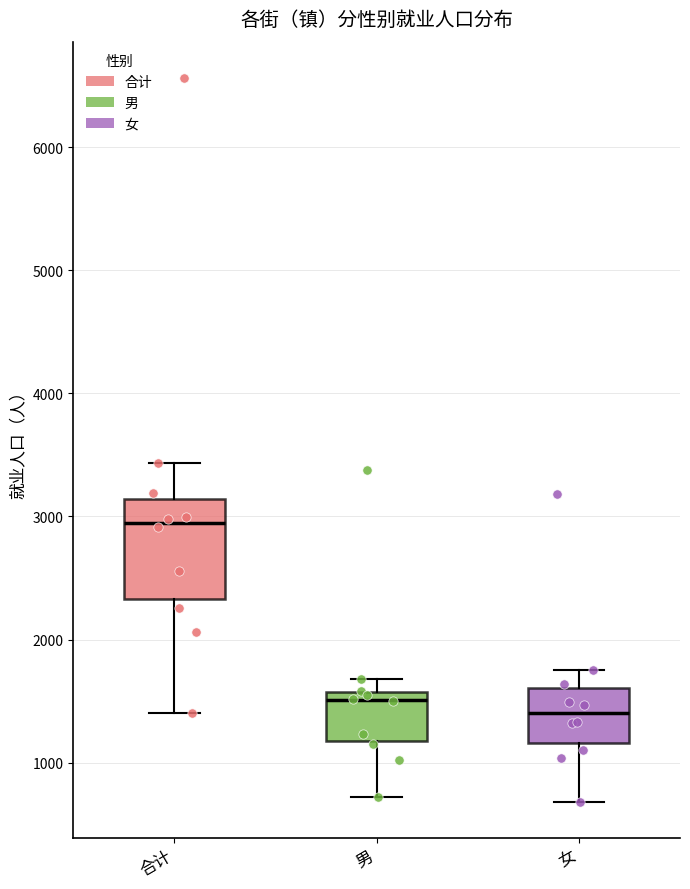

Comparing the boxes themselves (not the whiskers), which one is the tallest?

合计